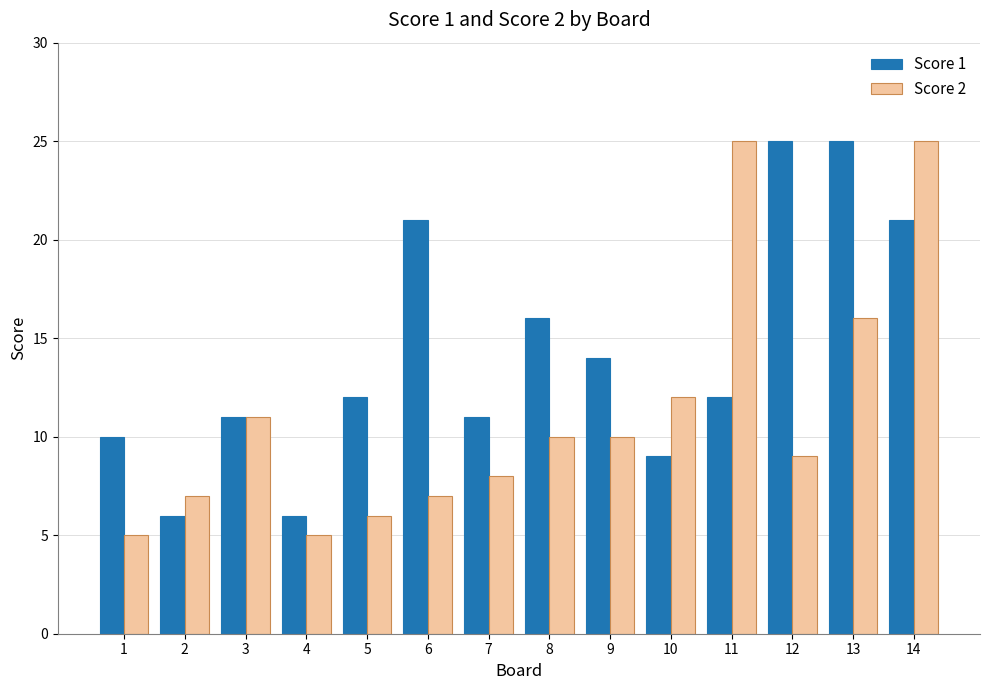

What is the sum of the Score 1 values at 8 and 10?

25